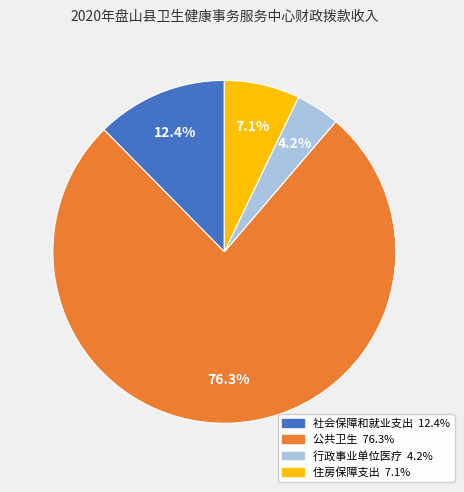

How many slices are in this pie chart?

4